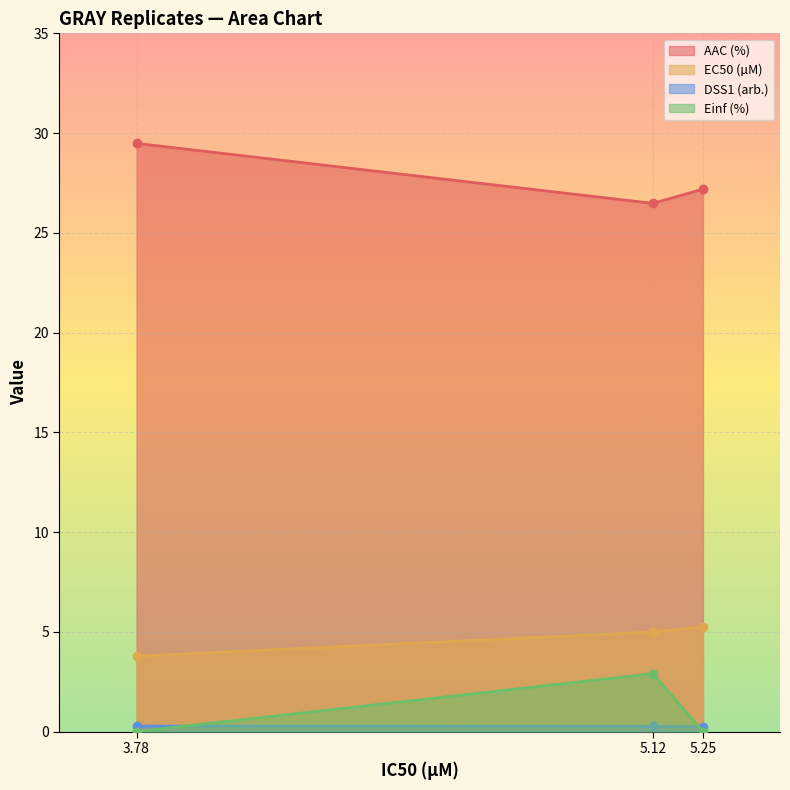

What is the difference between the maximum and minimum values in the Einf (%) series?

2.9